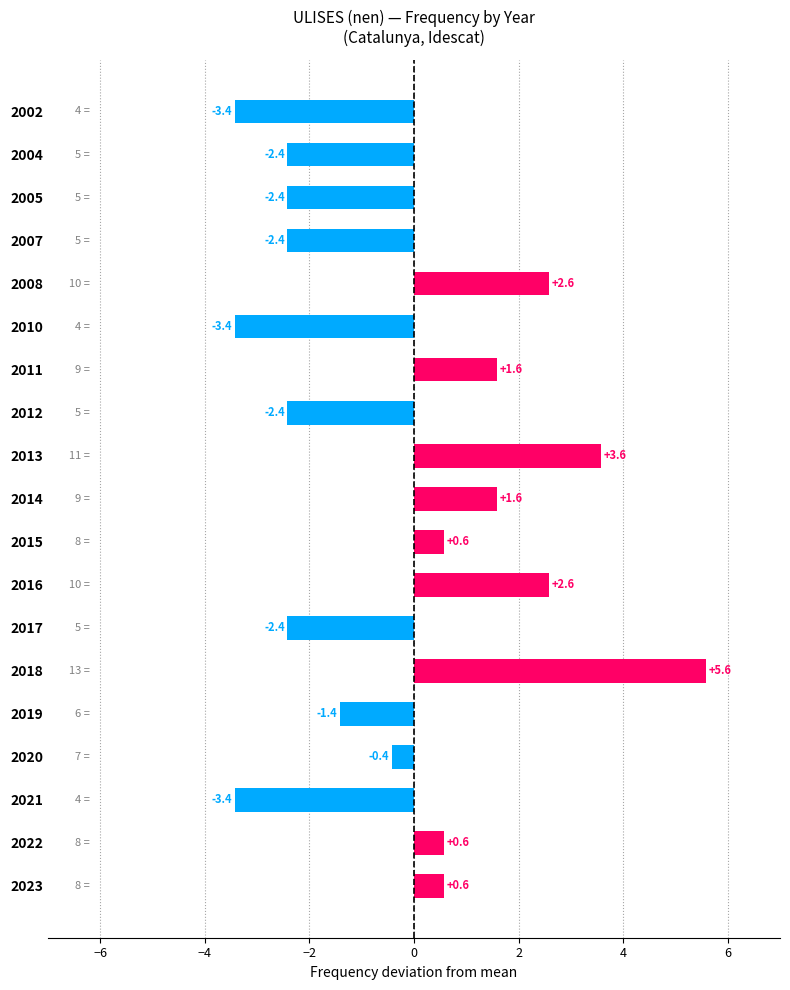

What value does the data have at 2013?

3.6